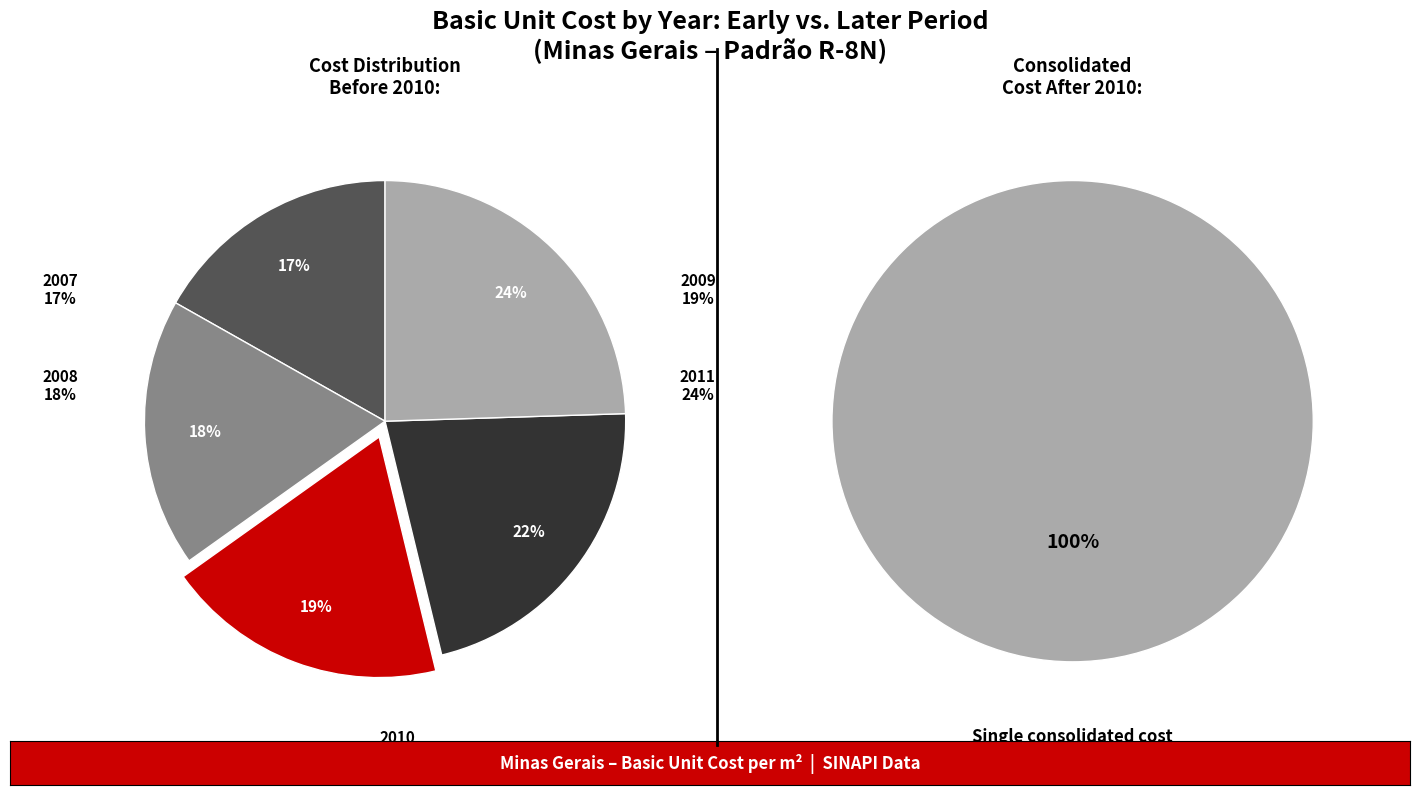

True or false: 2011 accounts for 31% of the total.

False